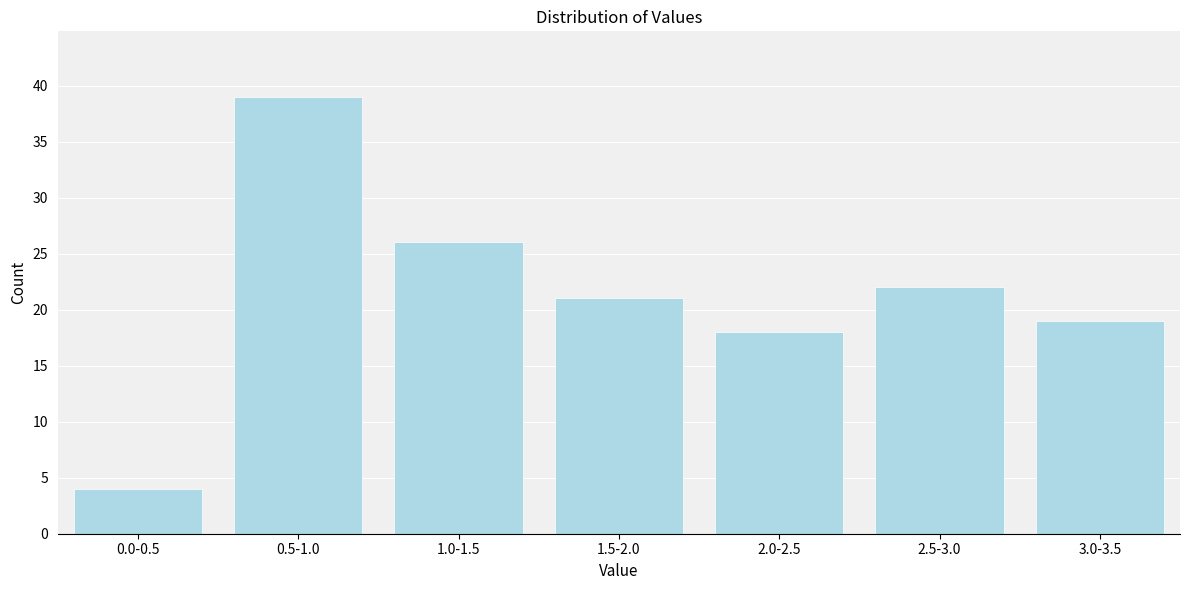

Reading left to right, transcribe all the data shown in this chart.

4	39	26	21	18	22	19